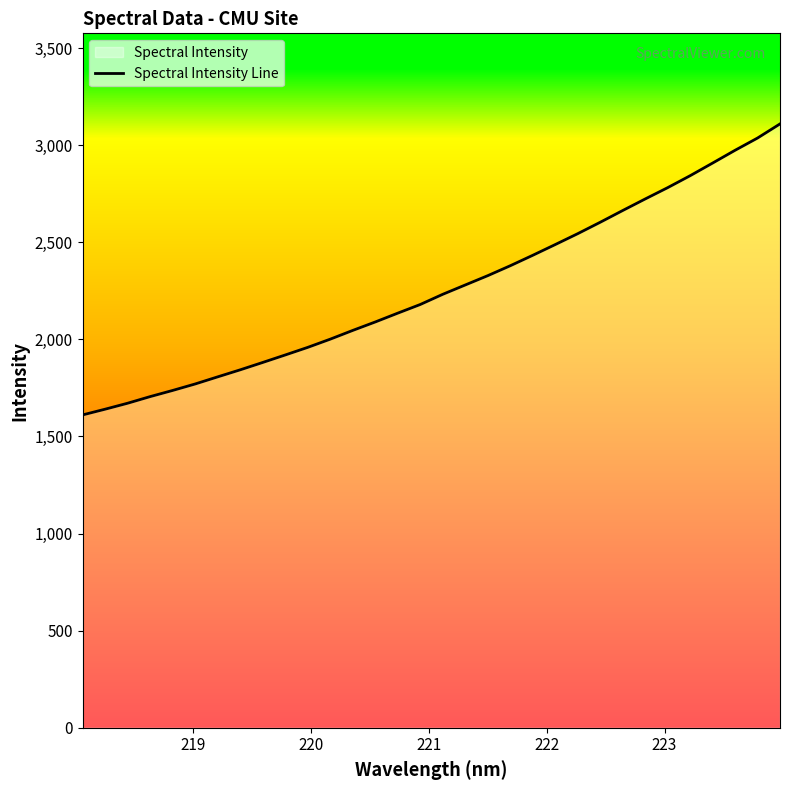

What is the difference between the second highest and second lowest values?

1396.4